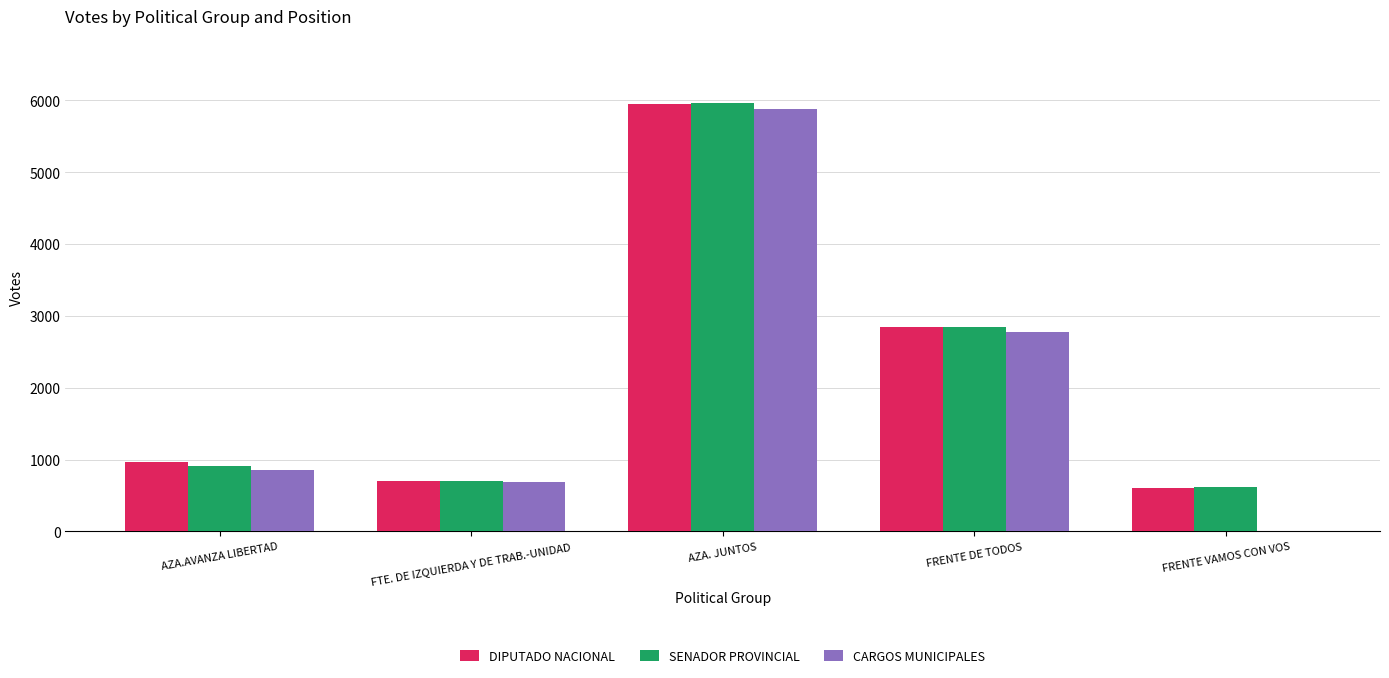

What is the total value across all series at AZA.AVANZA LIBERTAD?

2728